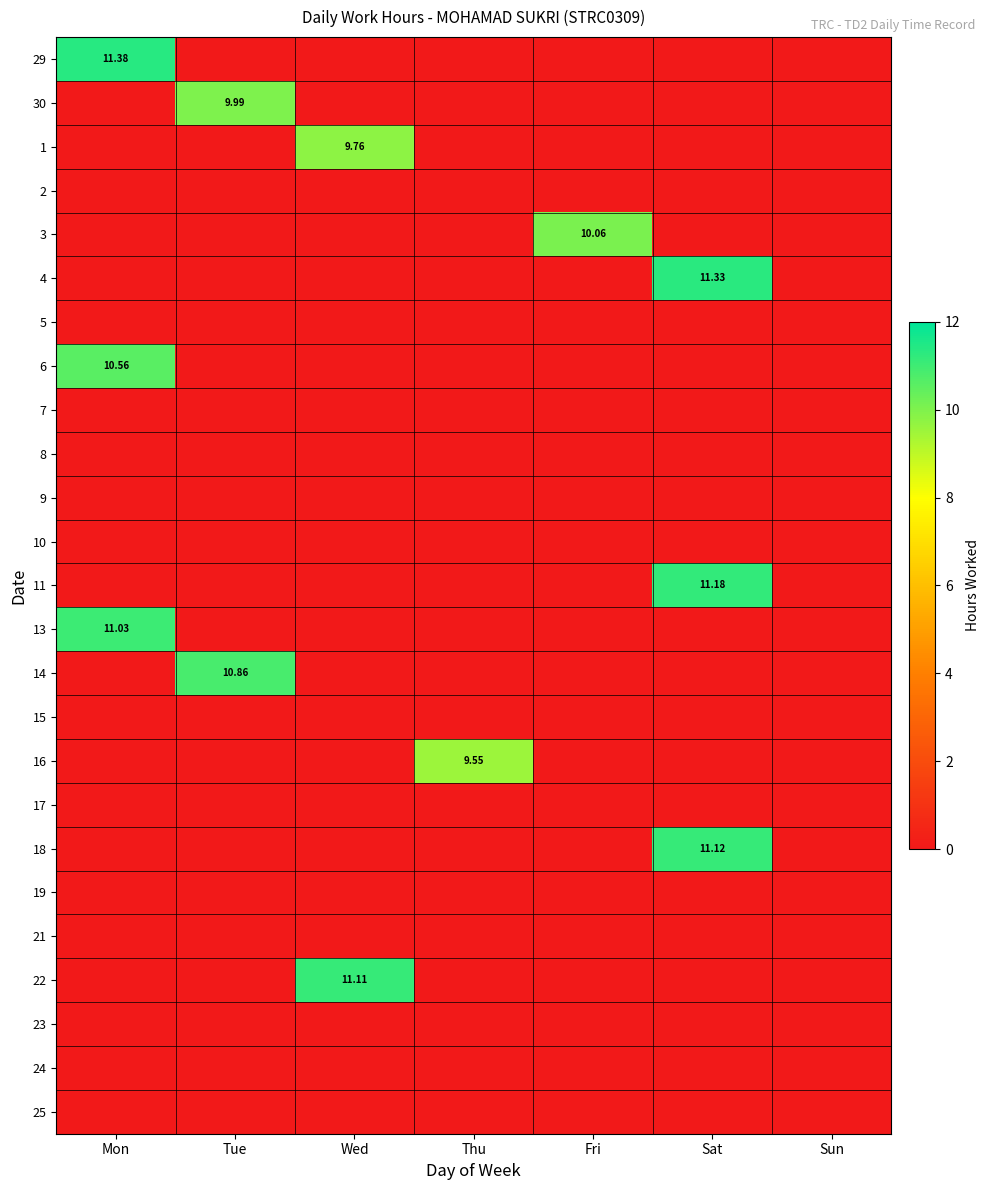

What is the difference between the highest and lowest values at Thu?

9.6